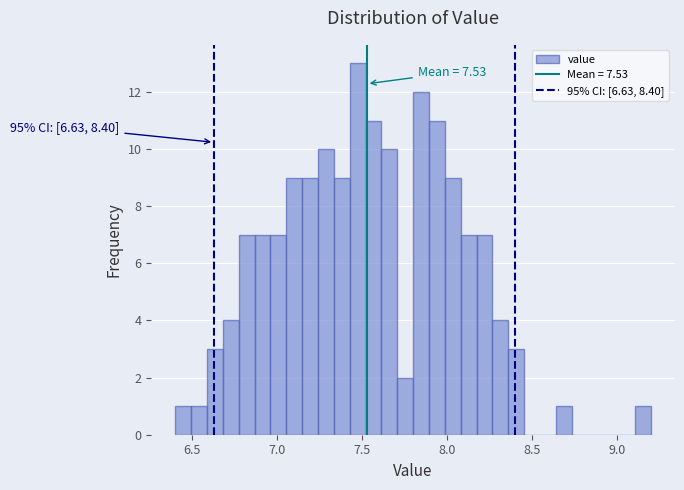

Around what value on the x-axis is the tallest bar? Give the approximate position of its centre, as read against the axis.

7.45